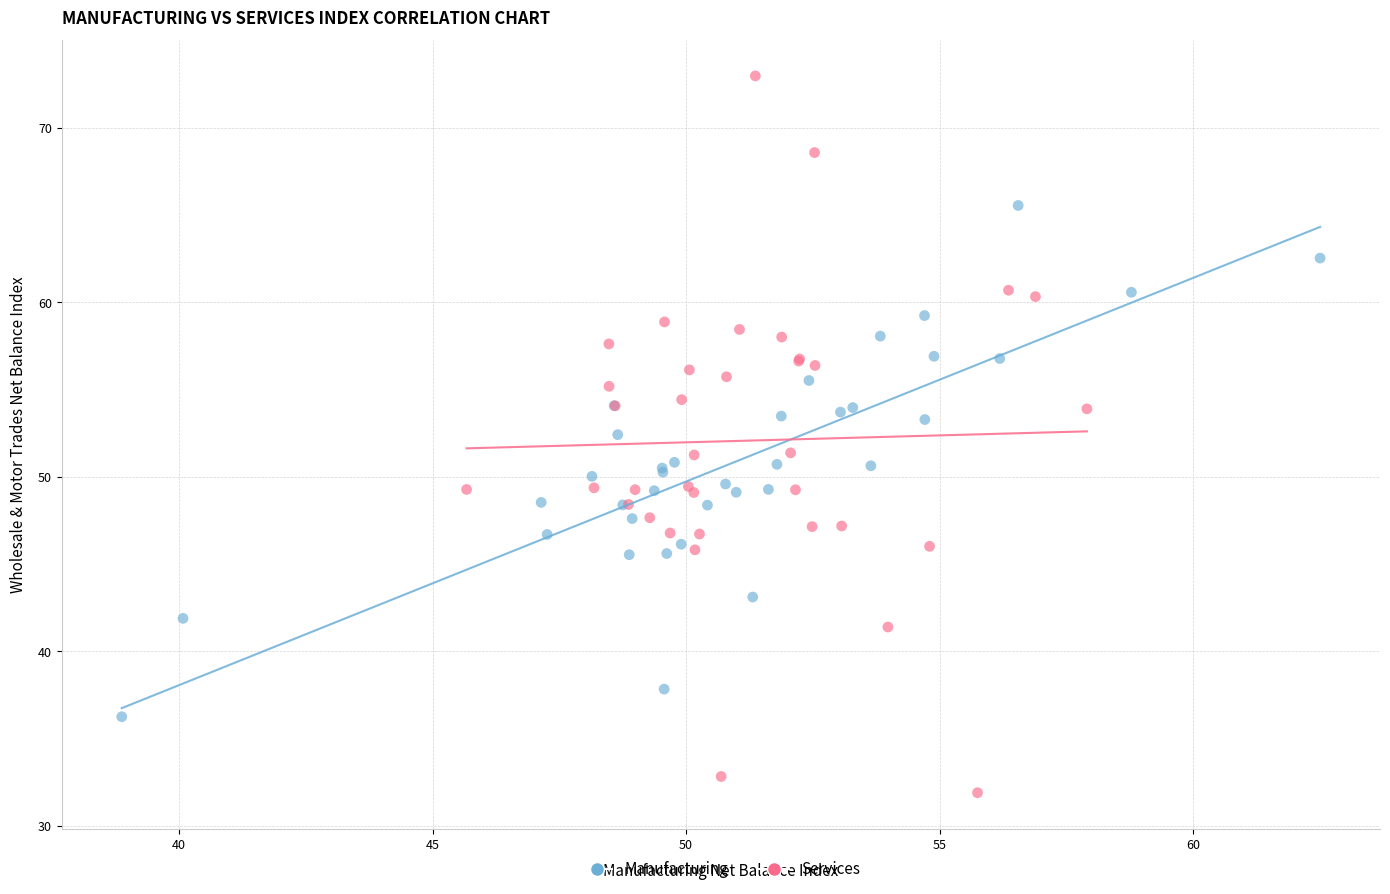

Which series contains the lowest Y value?

Services